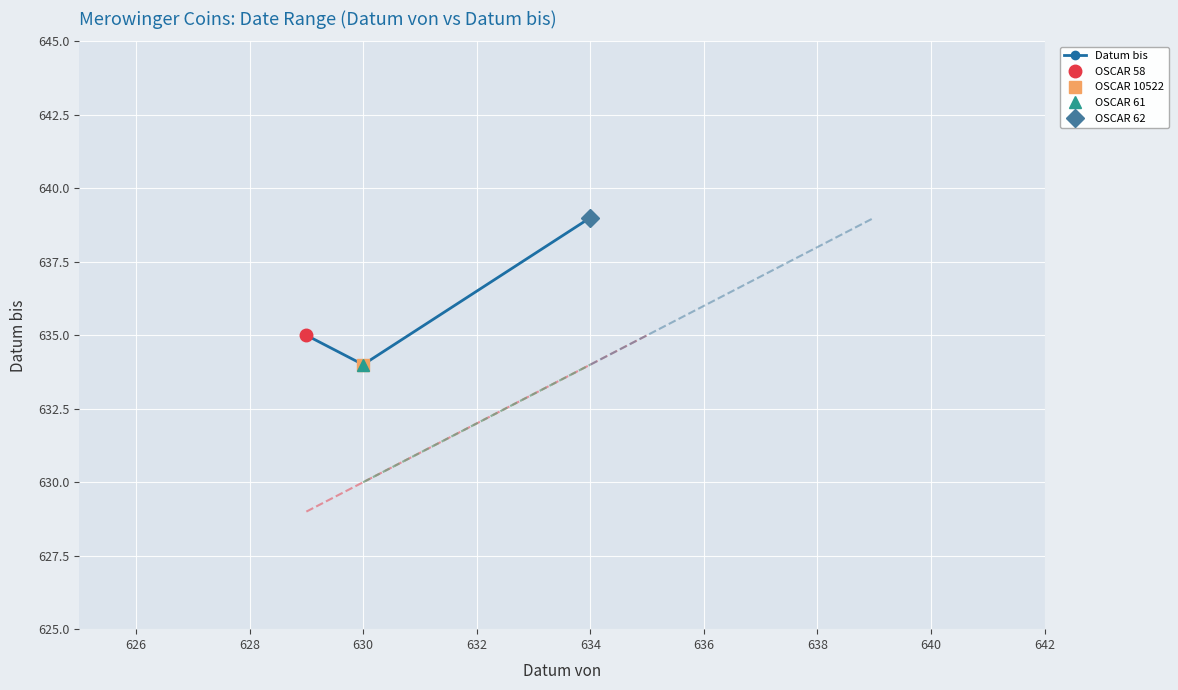

What is the difference between the second highest and second lowest values?

1